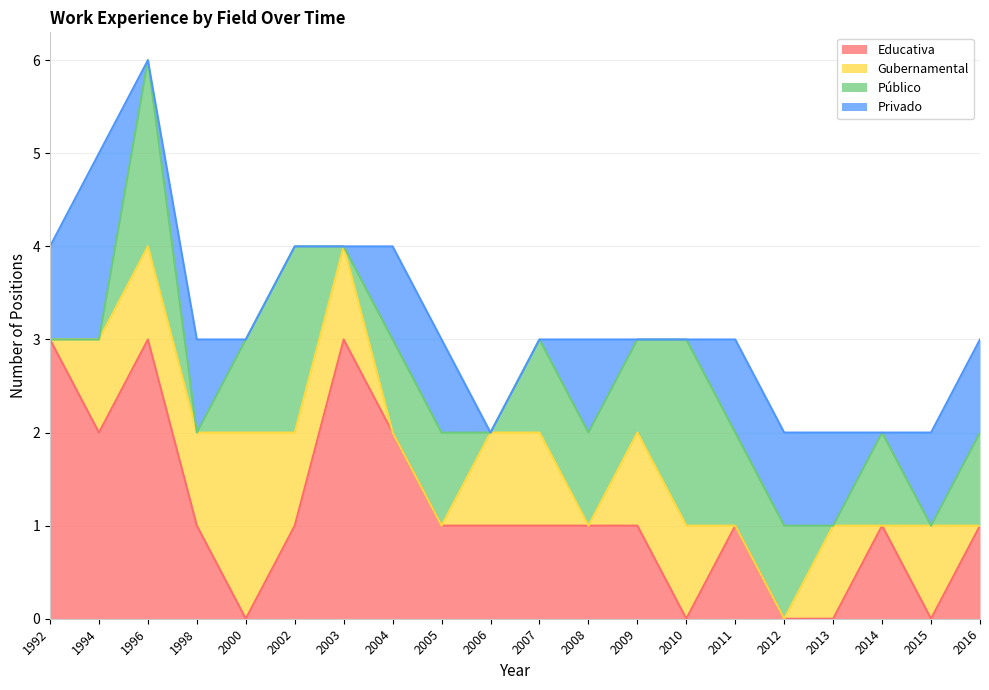

What is the approximate value of Público at 2012?

1